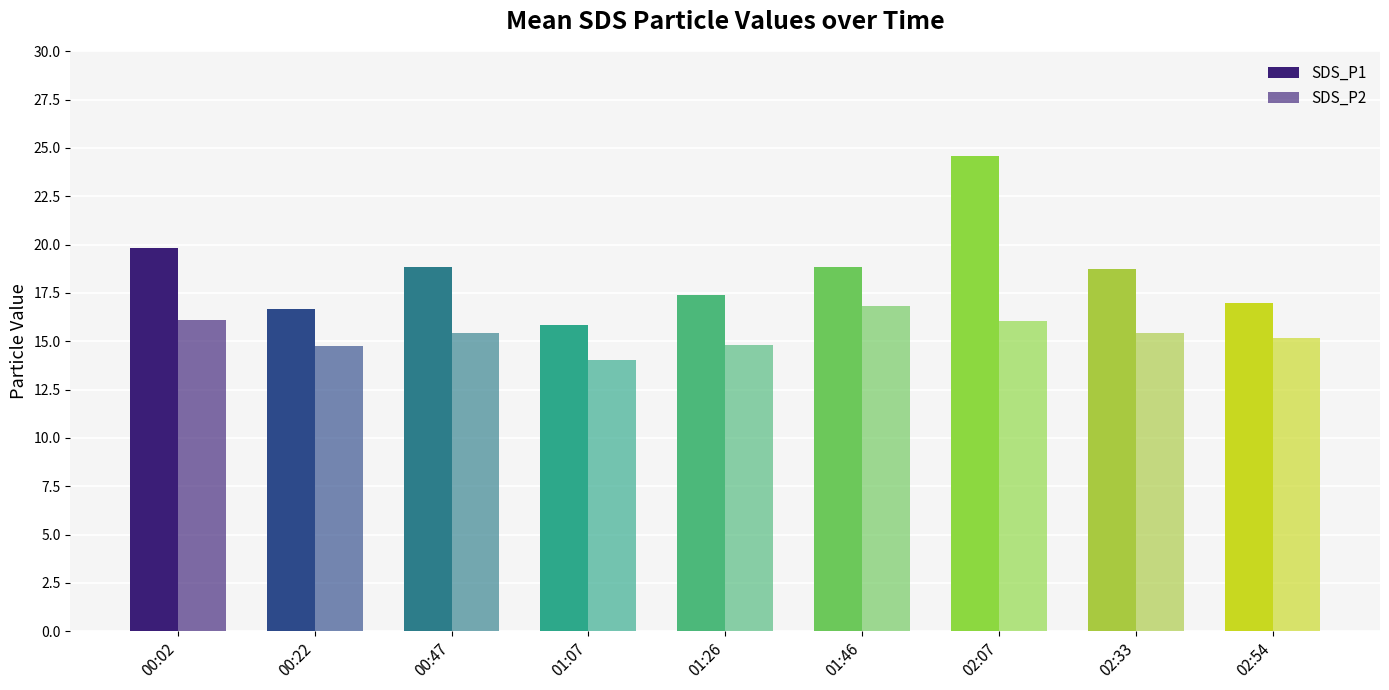

Count the number of categories in the chart.

9